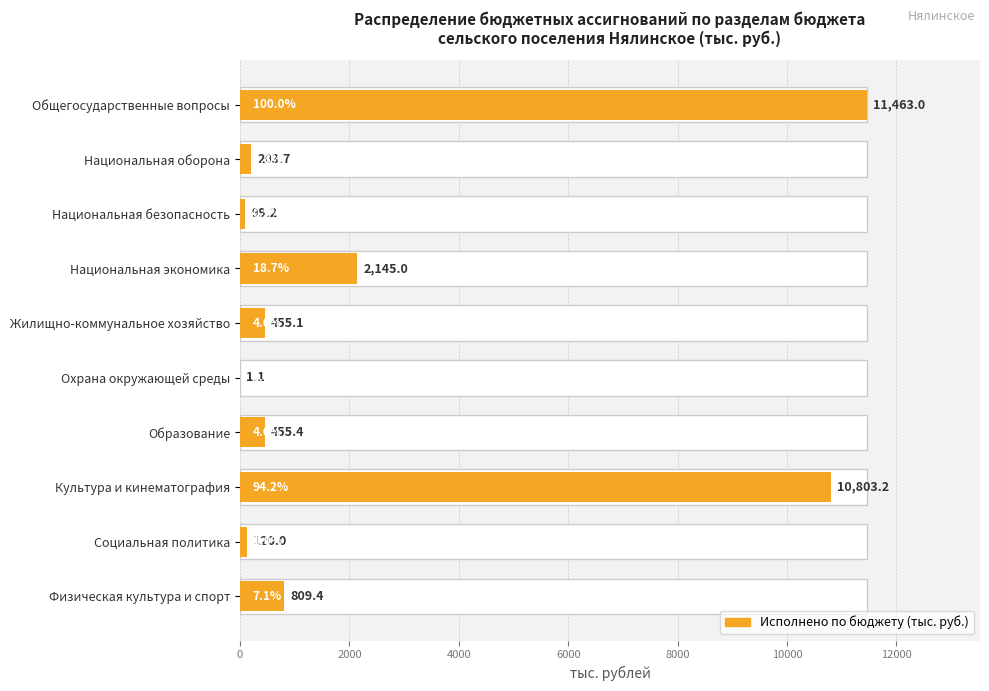

What is the minimum value shown in the chart?

1.1